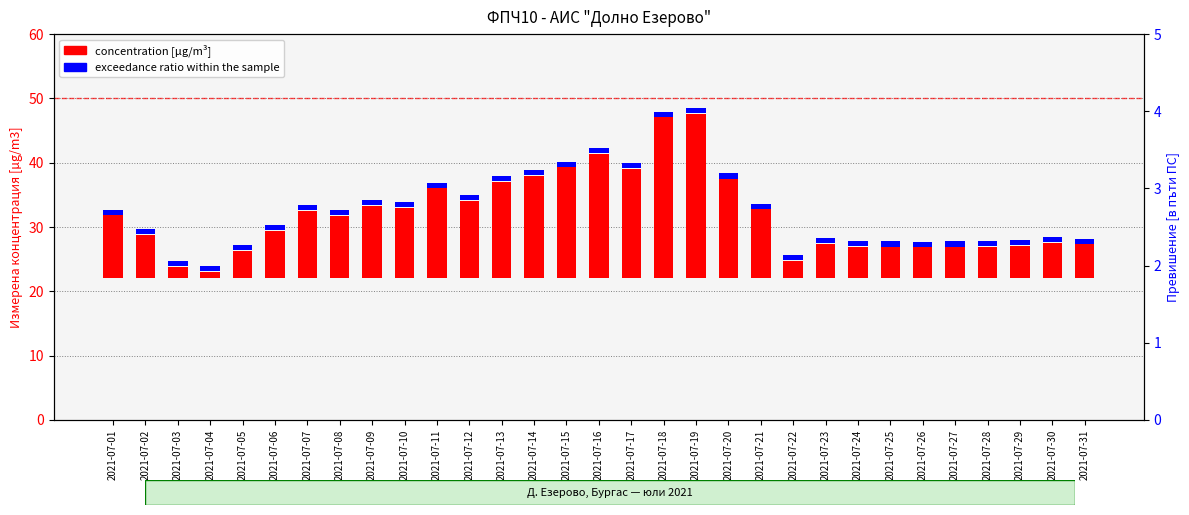

How many bars are there in each group?

2